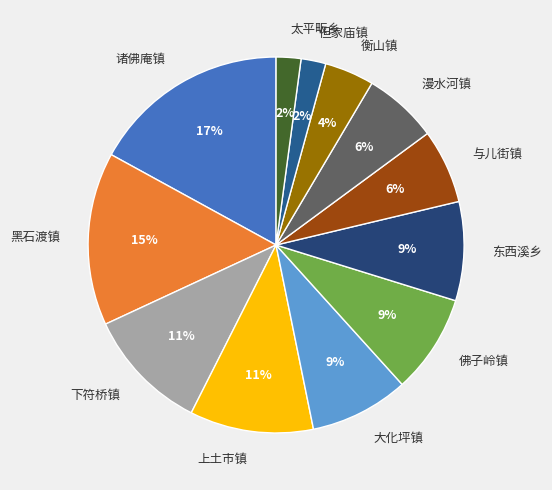

The 上土市镇 slice represents 11% of the pie. True or false?

True